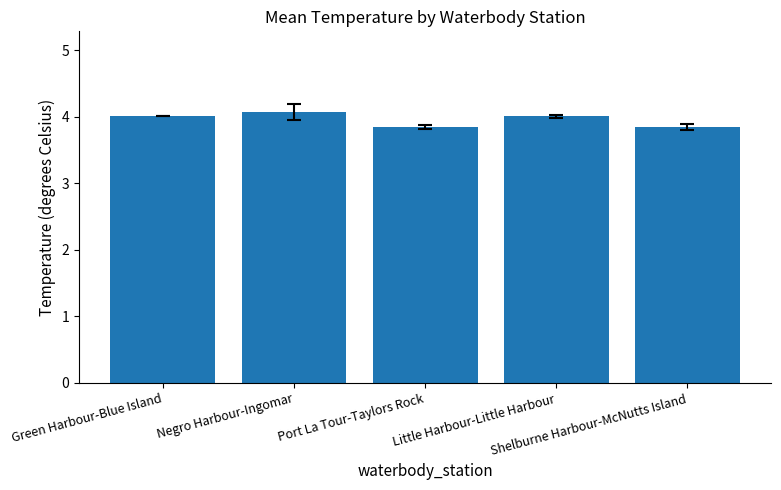

Which has a higher value, Green Harbour-Blue Island or Negro Harbour-Ingomar?

Negro Harbour-Ingomar